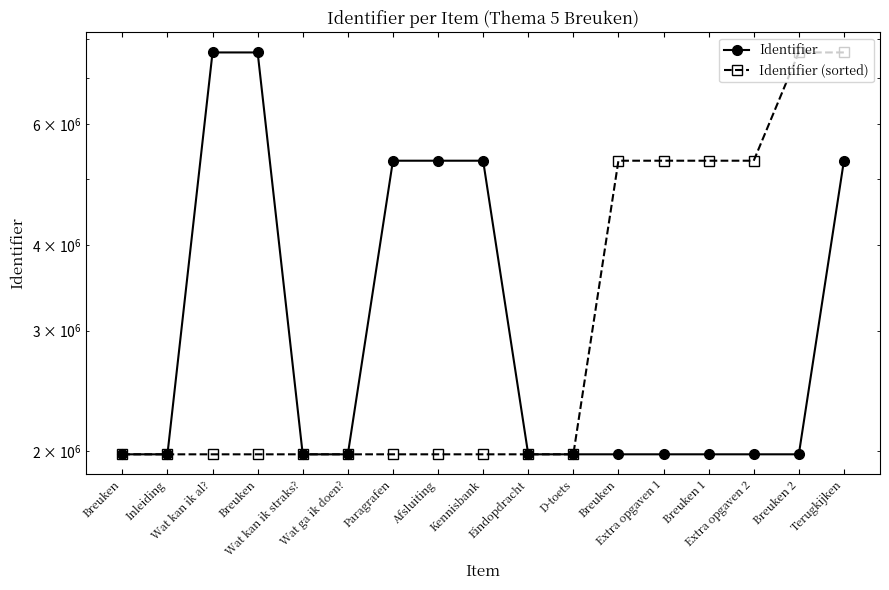

What is the smallest value displayed?

1979093